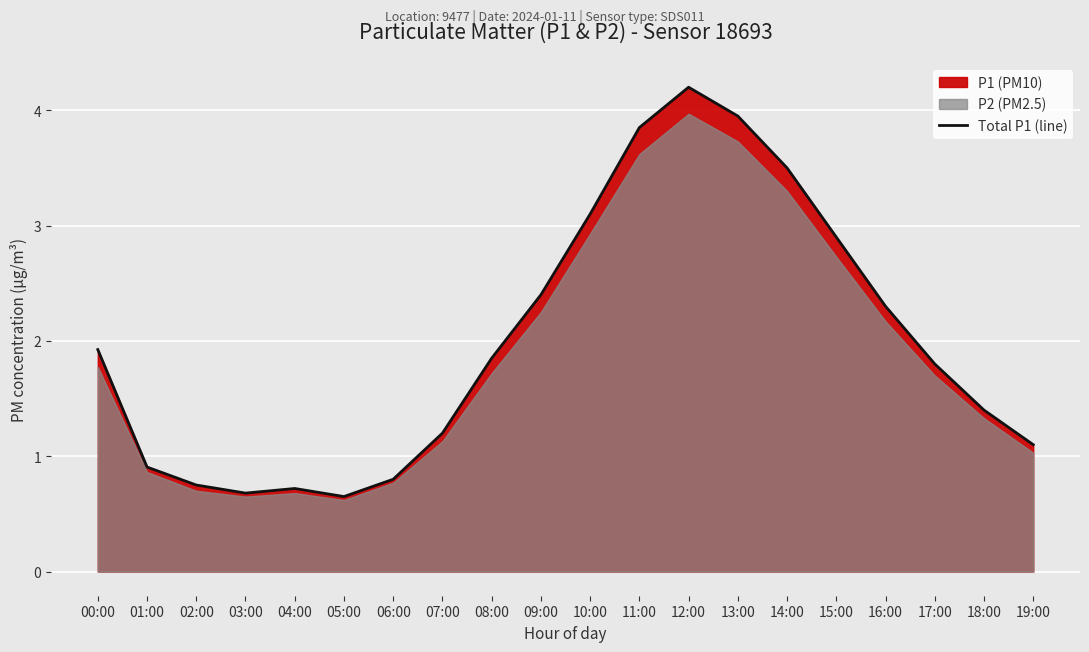

What is the ratio of the value at 14:00 to the value at 15:00?

1.2